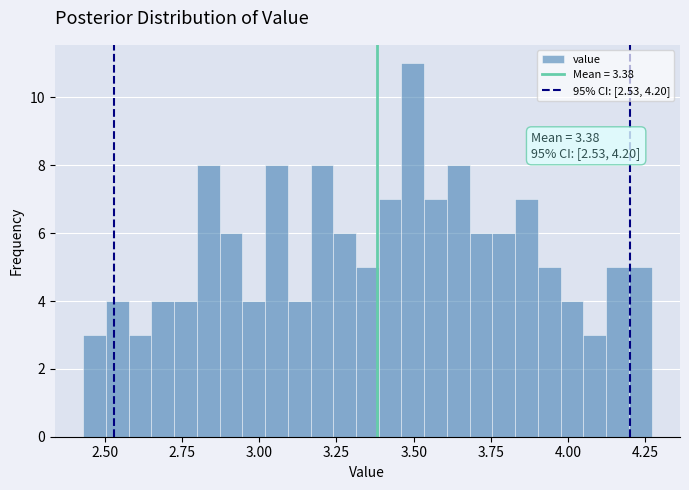

Read against the x-axis, roughly where is the centre of the tallest bar?

3.50